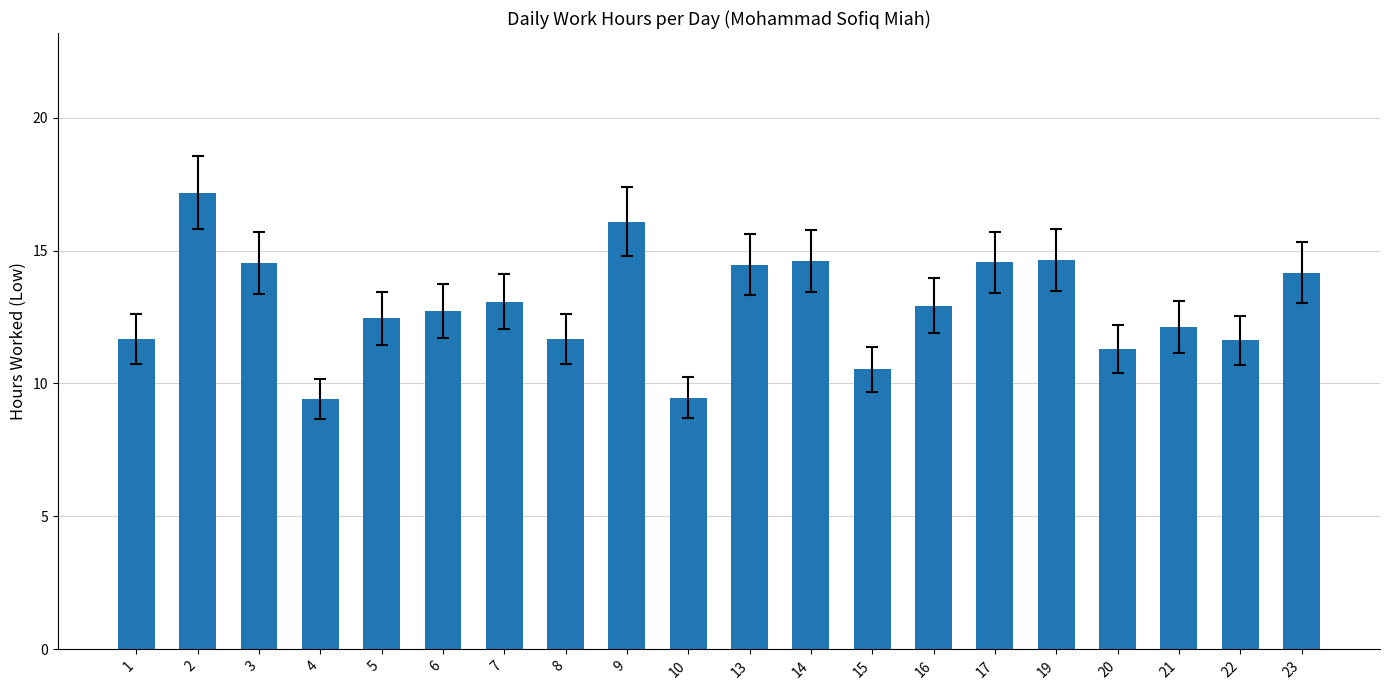

Which has a higher value, 21 or 15?

21